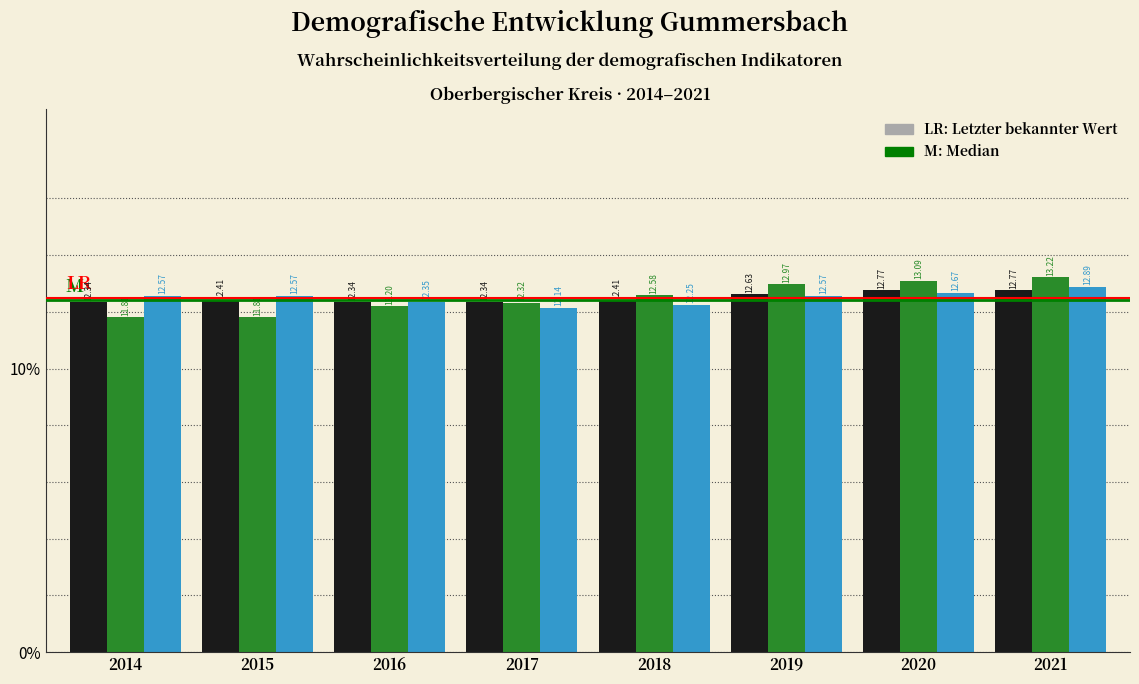

What is the total value across all series at 2019?

38.2